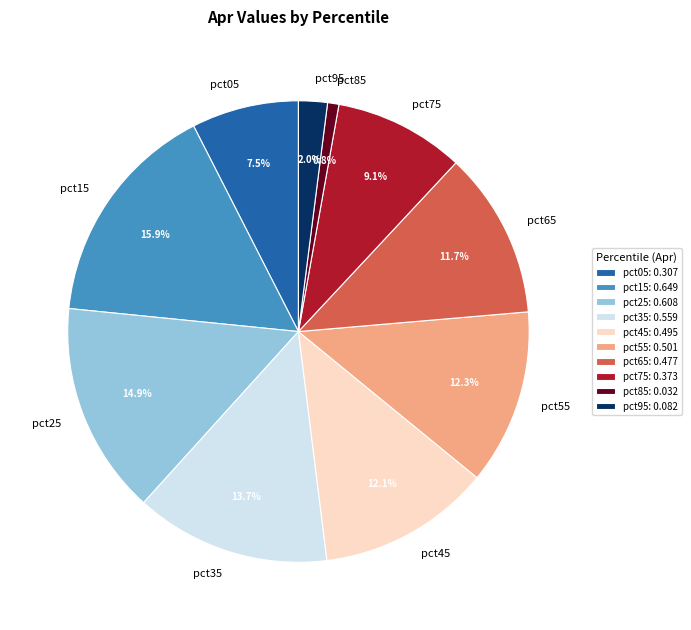

What is the smallest slice in the pie chart?

pct85